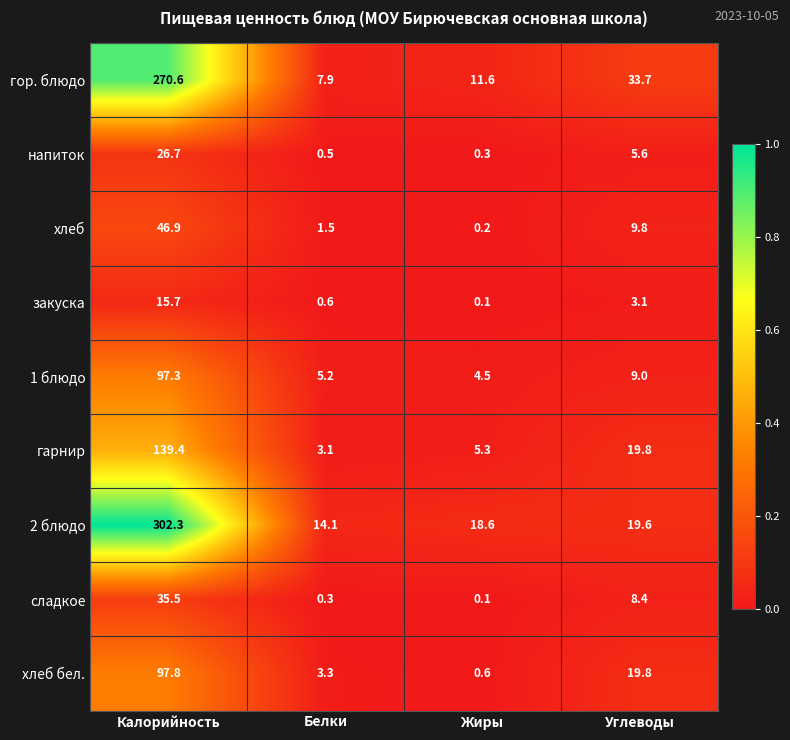

Which category has the highest value in the напиток series?

Калорийность